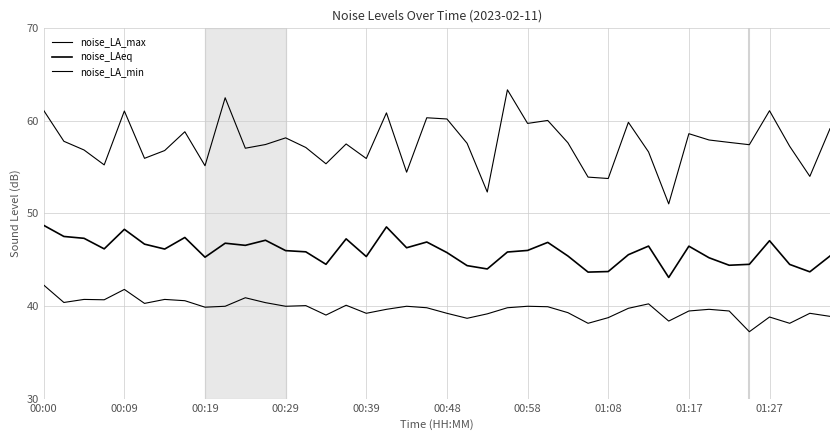

Does the chart display data point markers on the line(s)?

No